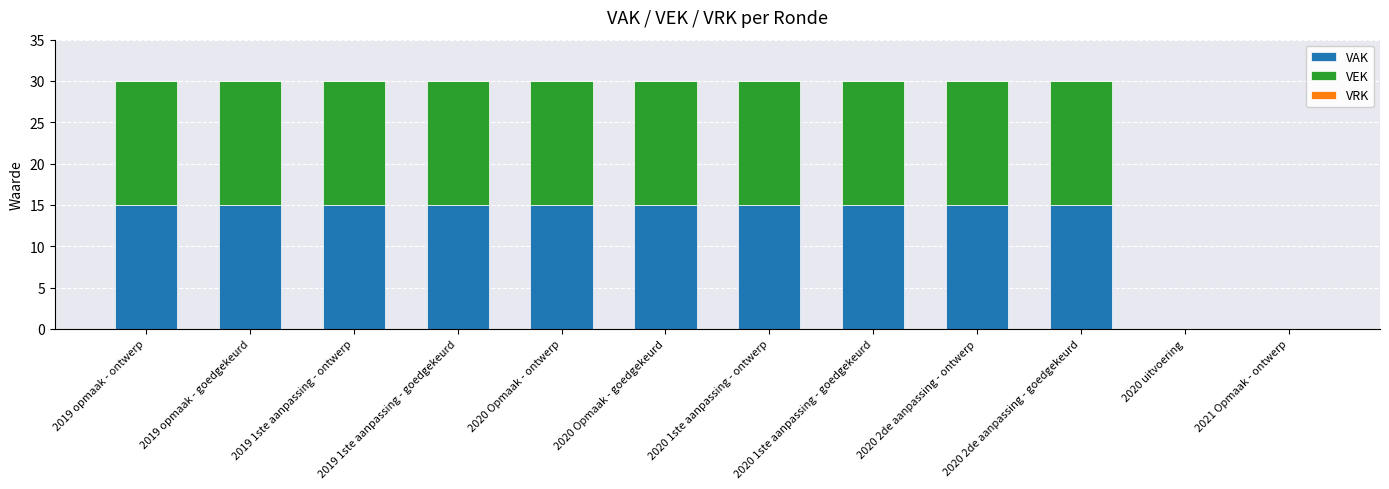

The VAK series shows 25 at 2020 2de aanpassing - ontwerp. True or false?

False